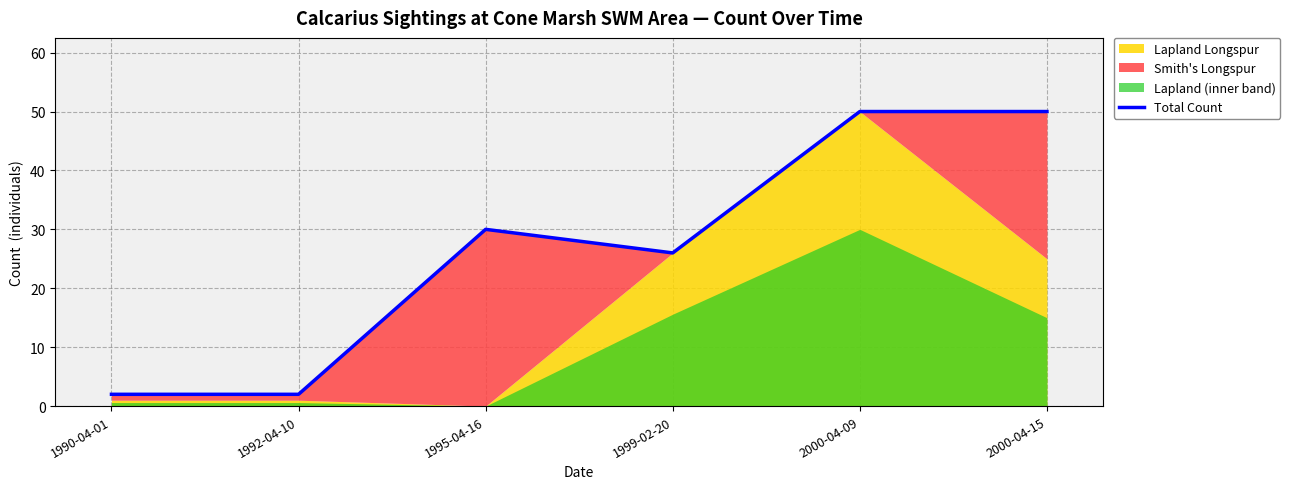

What is the ratio of the value at 1995-04-16 to the value at 2000-04-09?

0.6